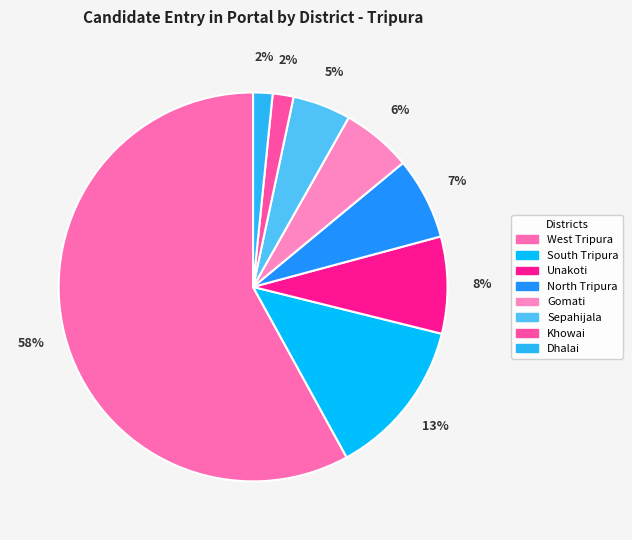

Rank the categories by value from highest to lowest.

West Tripura, South Tripura, Unakoti, North Tripura, Gomati, Sepahijala, Khowai, Dhalai